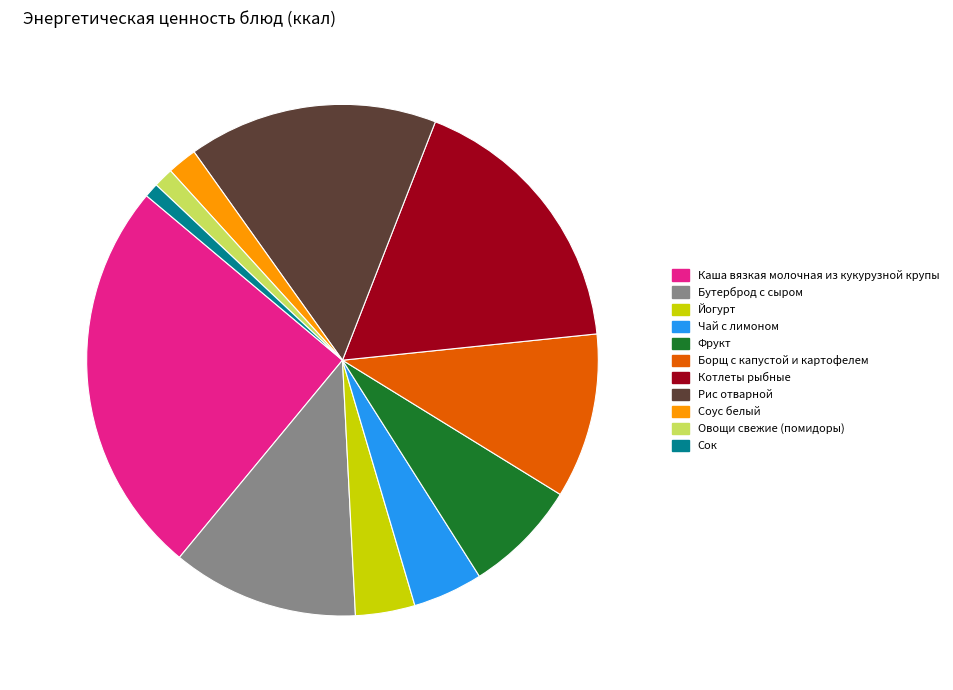

Does 25.1% (334 ккал) represent more than half of the total?

No